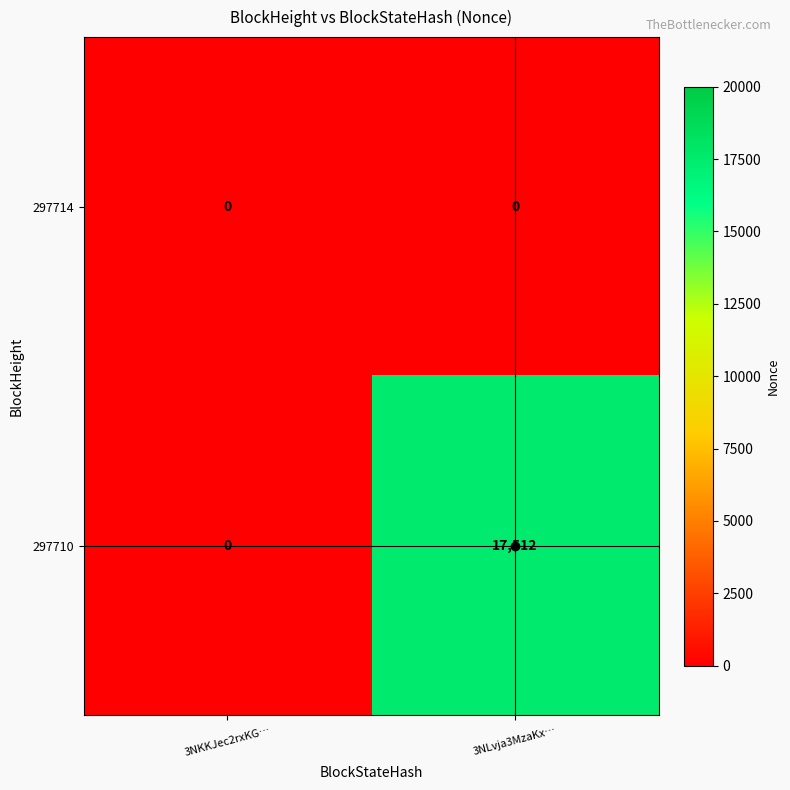

What is the total value across all series at 3NLvja3MzaKx…?

17512